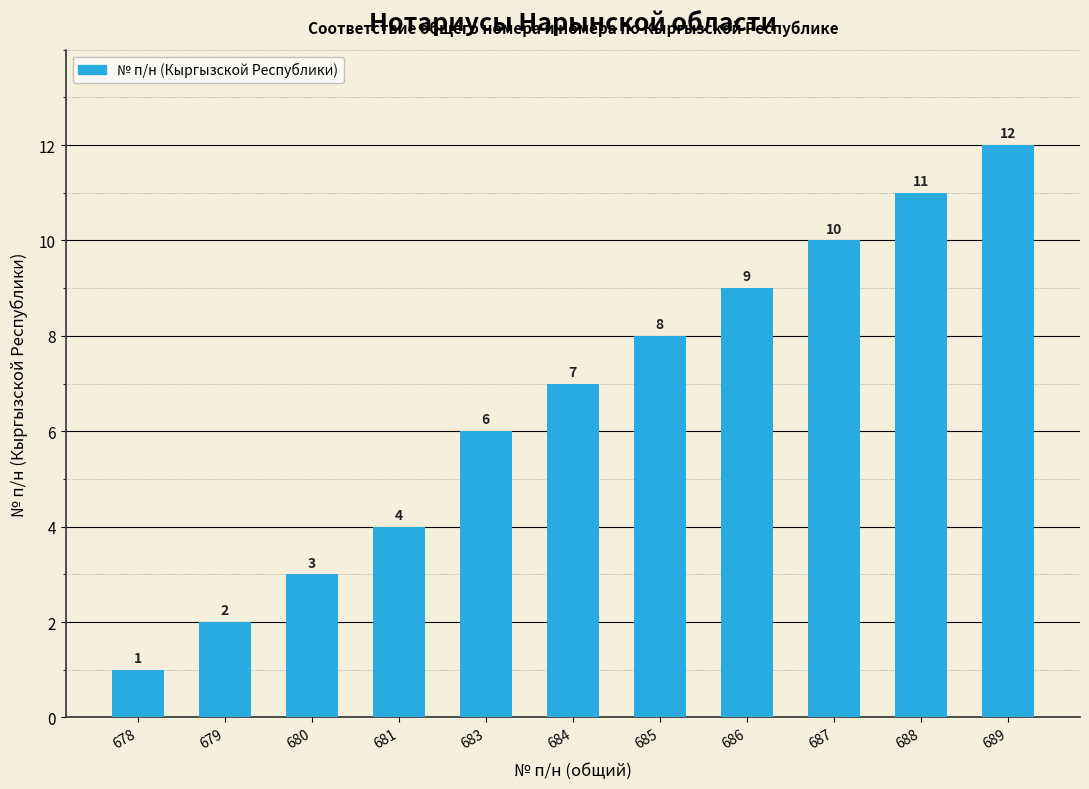

How many bars are there in total?

11